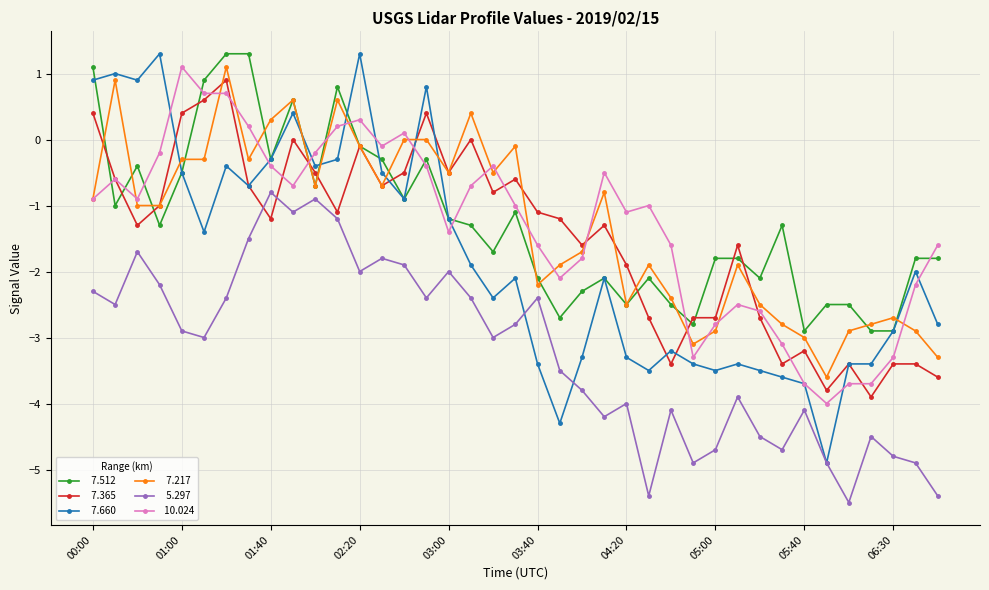

How many data points does each series have?

39